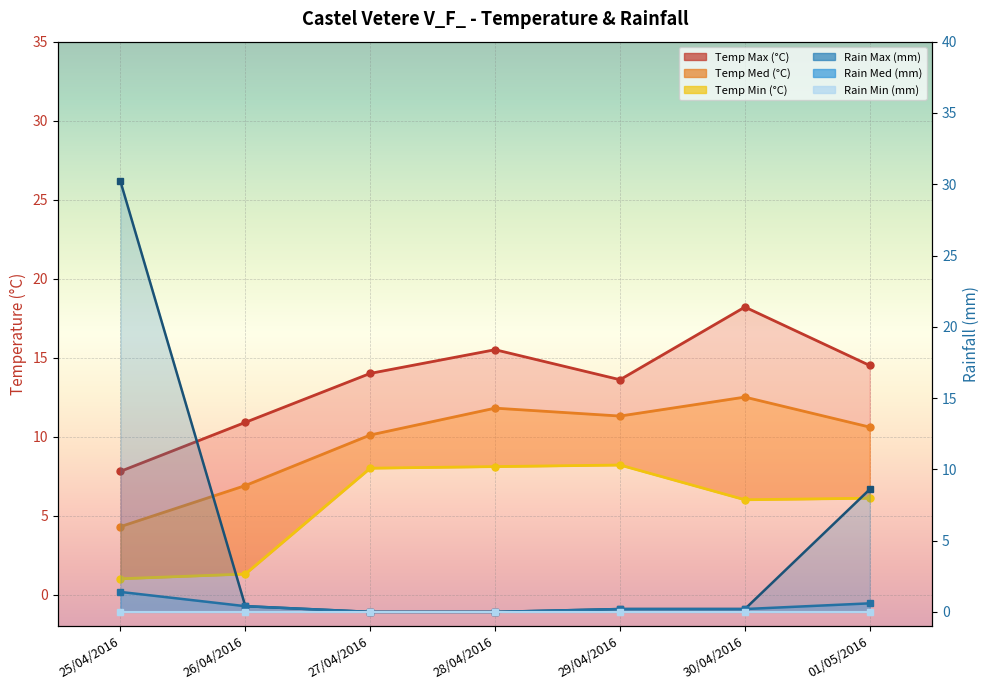

What is the label of the 5th point from the left?

29/04/2016